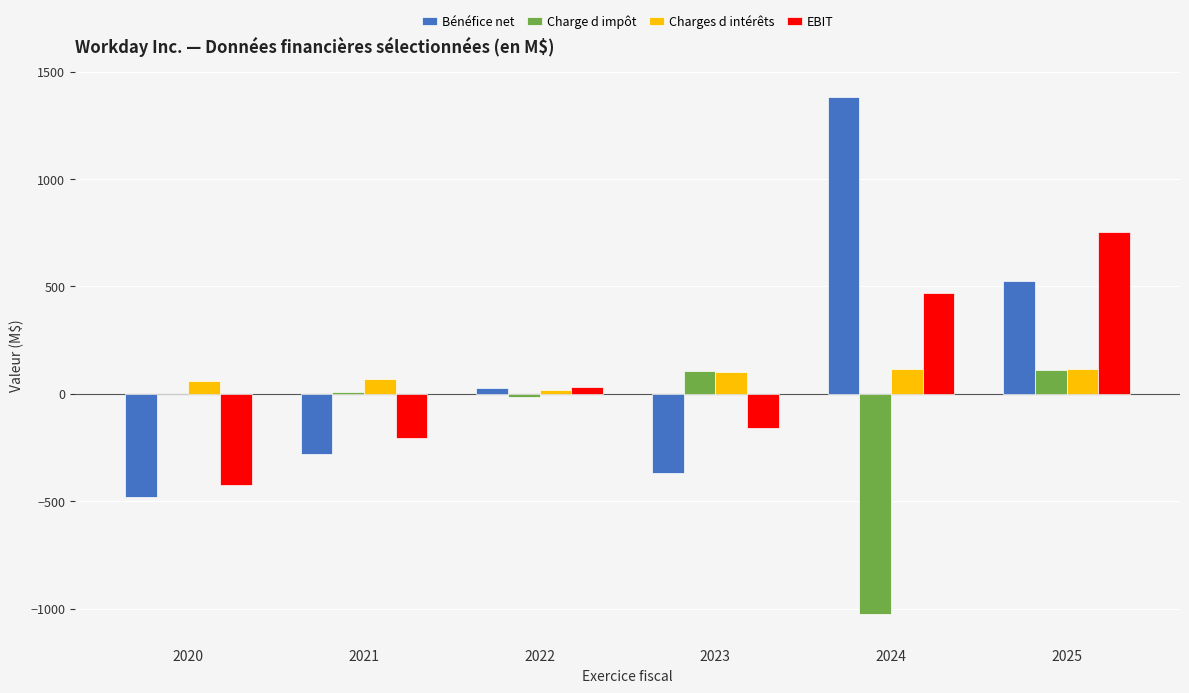

What are all the series names shown in the legend?

Bénéfice net, Charge d impôt, Charges d intérêts, EBIT